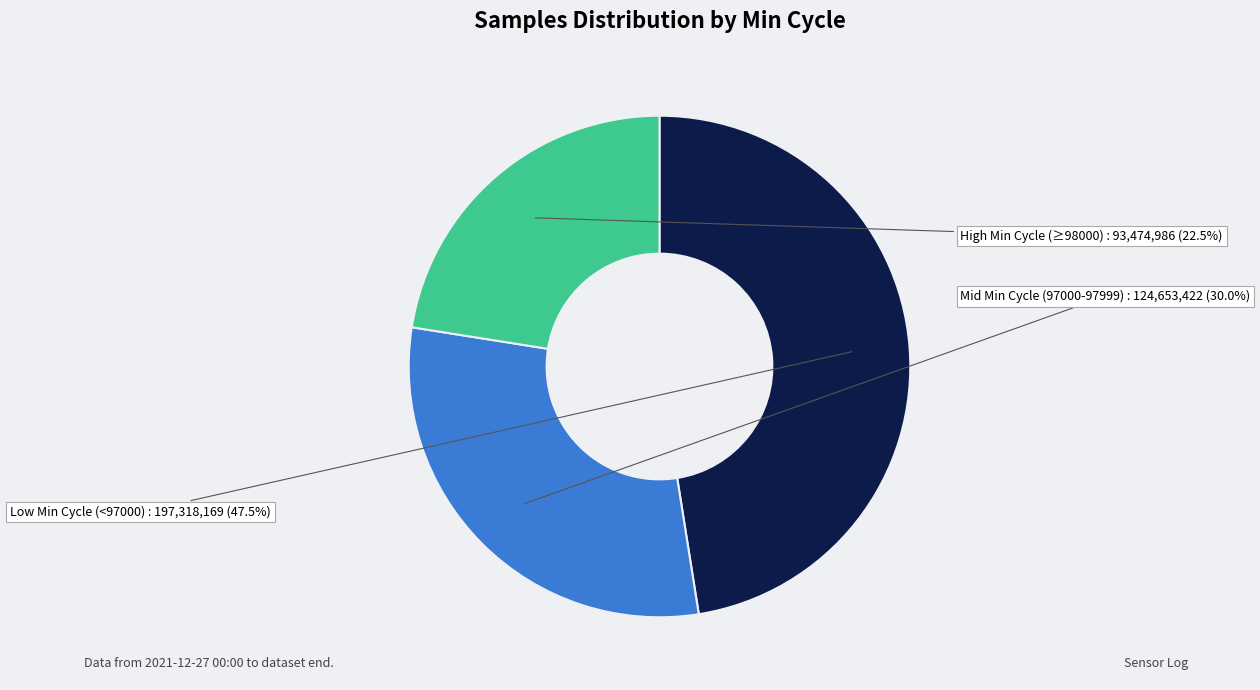

To the nearest percent, what is the average slice percentage?

33%